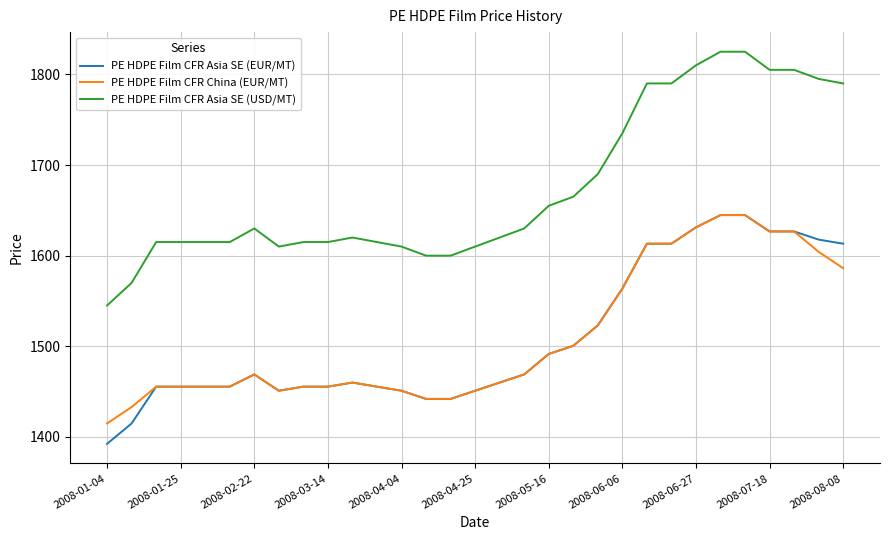

Which series has the widest spread of values?

PE HDPE Film CFR Asia SE (USD/MT)